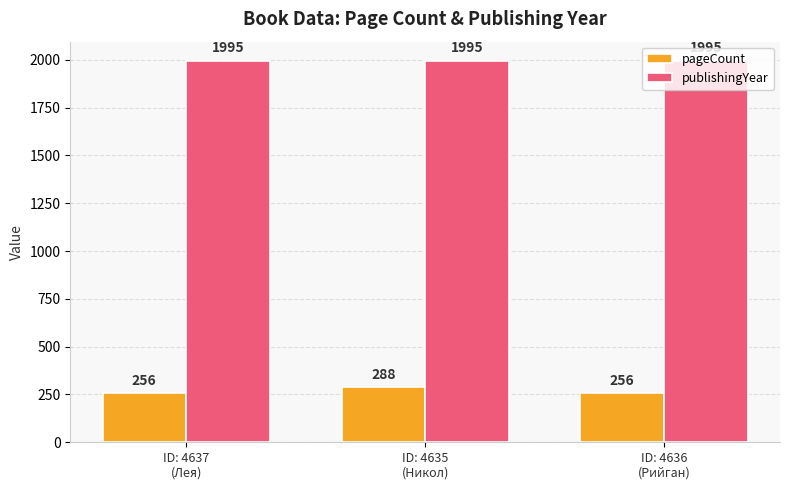

Reading left to right, what are all the values shown in this chart?

pageCount: ID: 4637
(Лея)=256	ID: 4635
(Никол)=288	ID: 4636
(Рийган)=256
publishingYear: ID: 4637
(Лея)=1995	ID: 4635
(Никол)=1995	ID: 4636
(Рийган)=1995